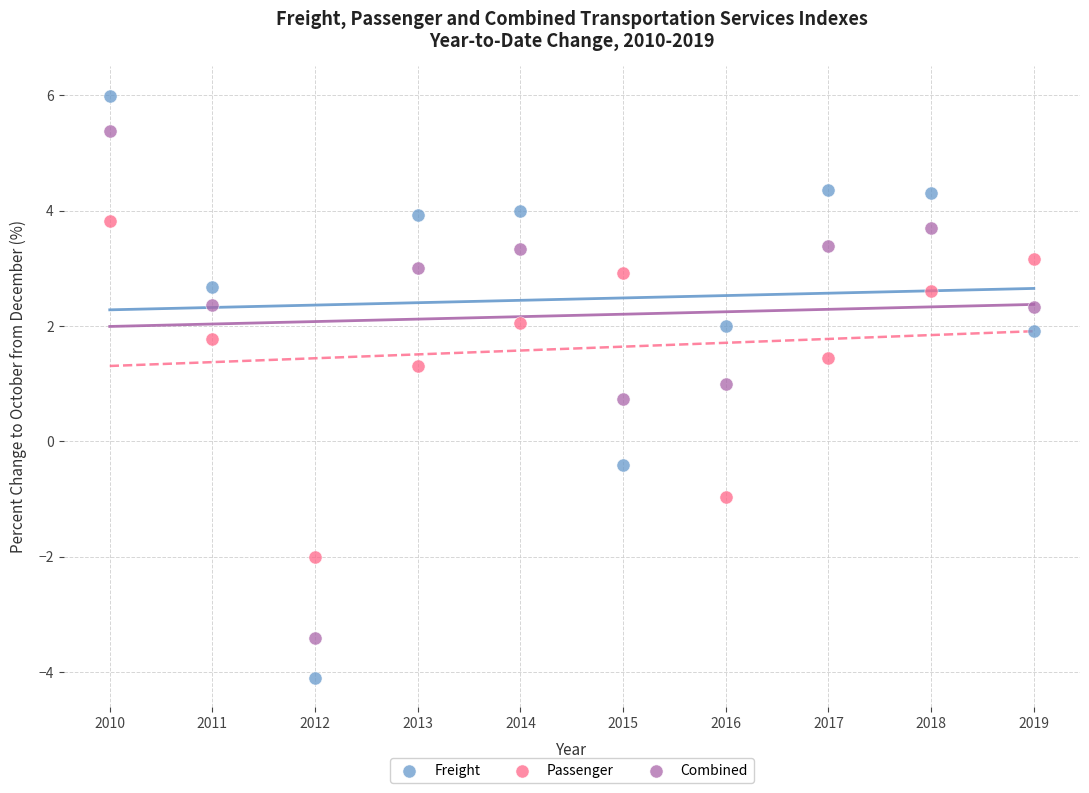

Across all data points, what is the range of X values (max minus min)?

9.0